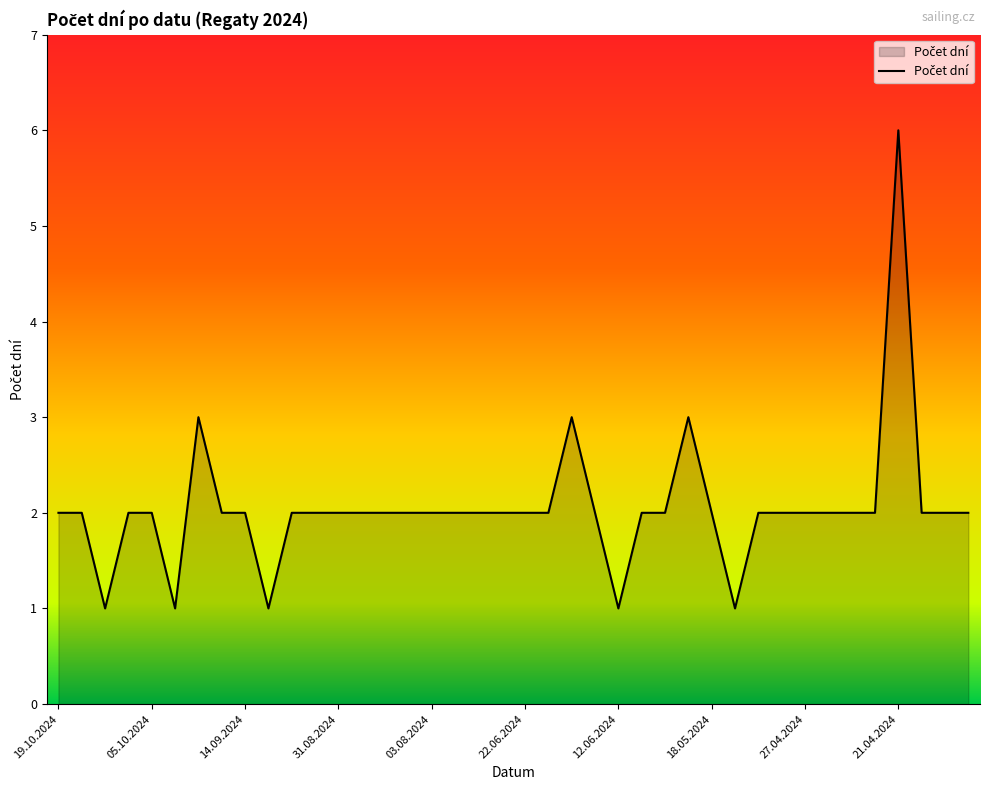

What is the ratio of the value at 14.09.2024 to the value at 18.05.2024?

1.0